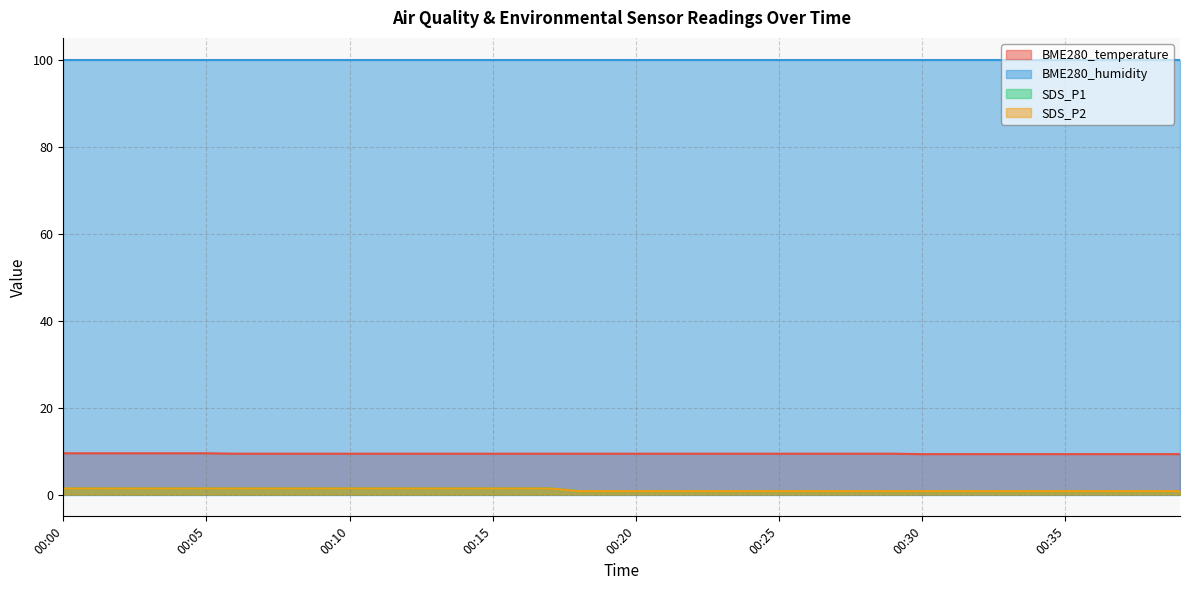

List the labels in order of SDS_P2 value, largest first.

00:00, 00:01, 00:02, 00:03, 00:04, 00:05, 00:06, 00:07, 00:08, 00:09, 00:10, 00:11, 00:12, 00:13, 00:14, 00:15, 00:16, 00:17, 00:18, 00:19, 00:20, 00:21, 00:22, 00:23, 00:24, 00:25, 00:26, 00:27, 00:28, 00:29, 00:30, 00:31, 00:32, 00:33, 00:34, 00:35, 00:36, 00:37, 00:38, 00:39